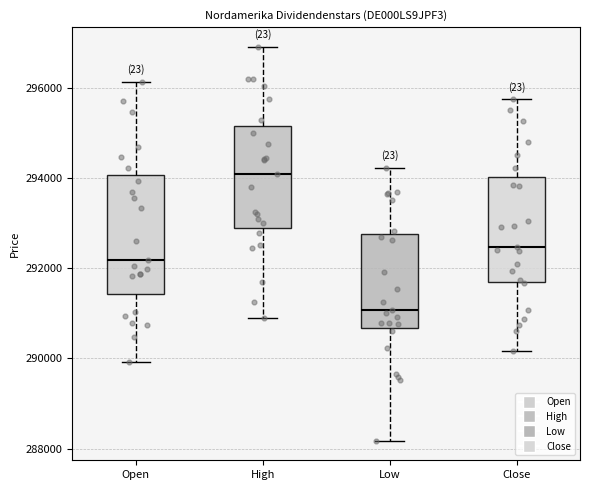

Which box's median line is the lowest?

Low